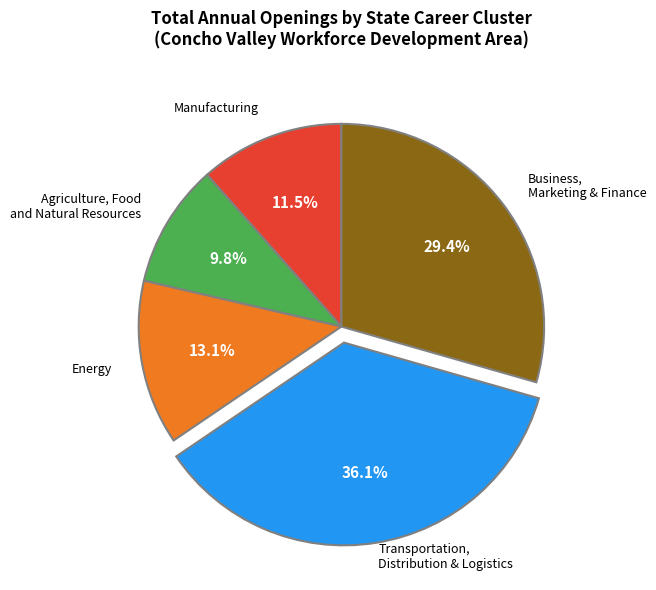

Is there a majority slice in this chart?

No